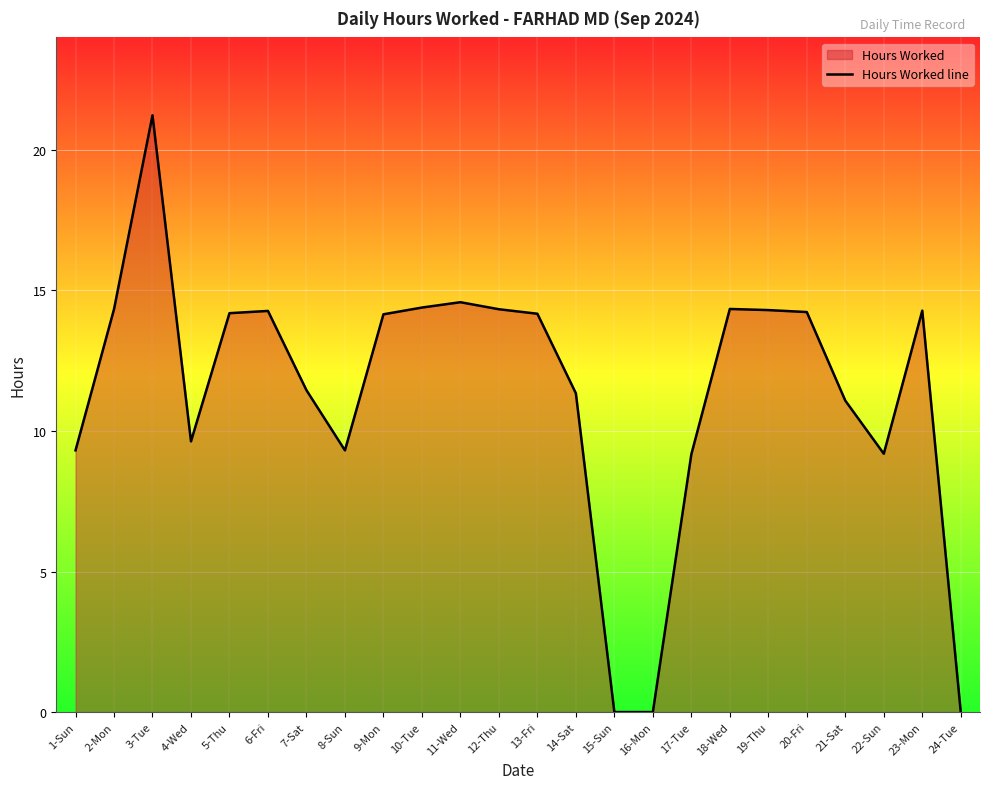

Where does the data first go above 14?

2-Mon